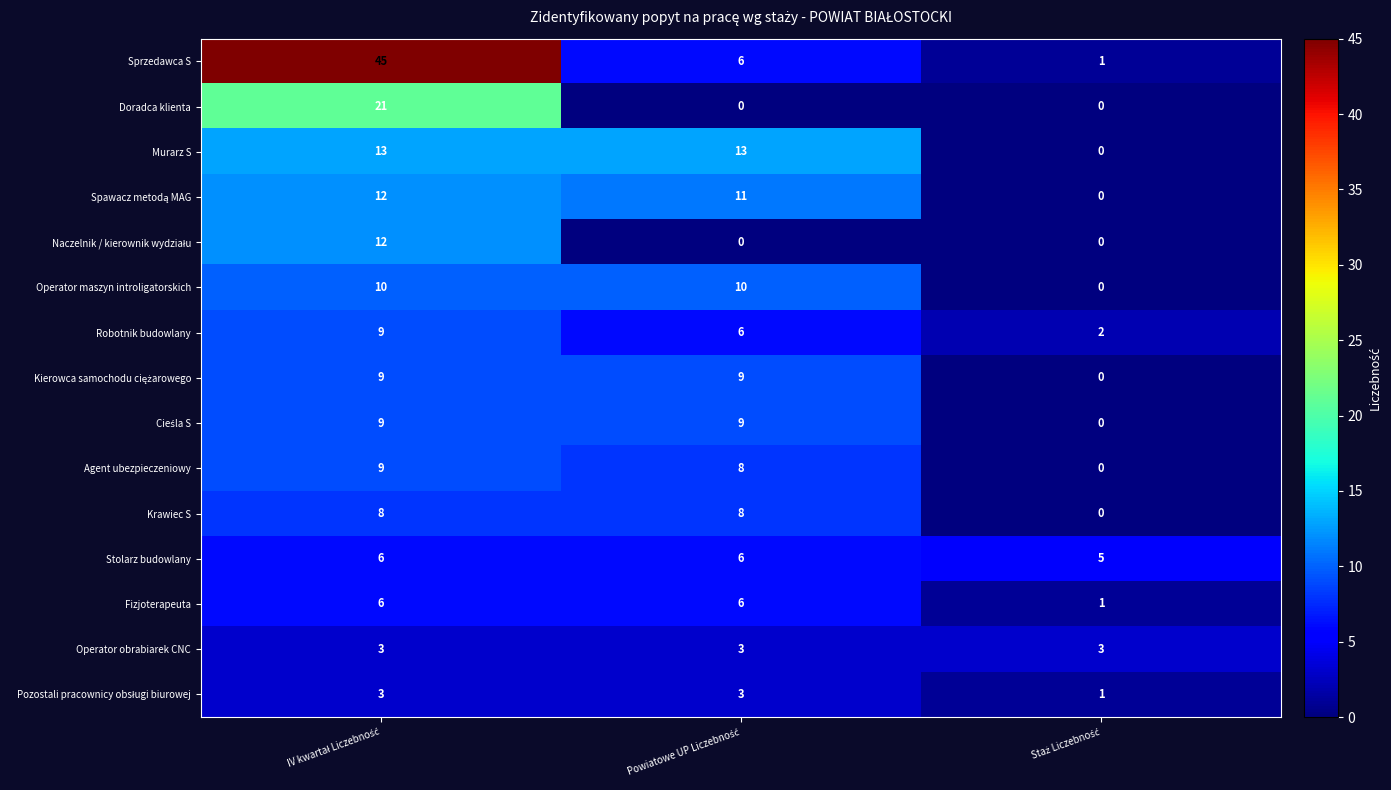

Count the Robotnik budowlany values in the range 2 to 9.

3